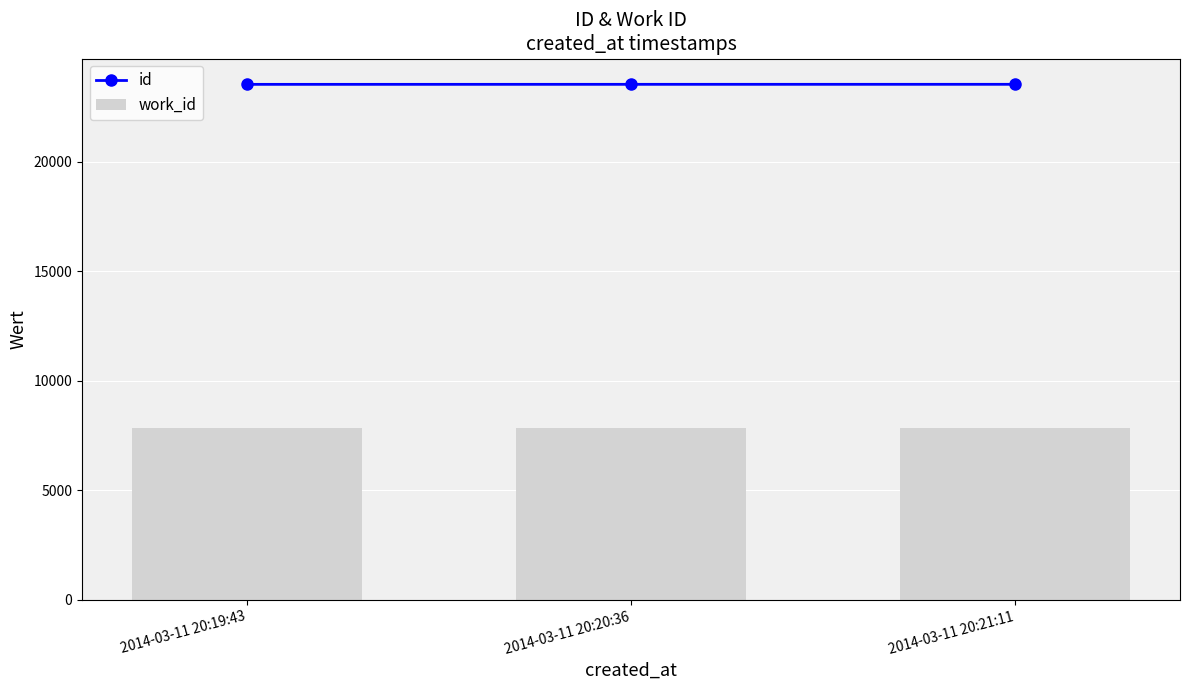

Reading left to right, what are all the values shown in this chart?

id: 23521	23522	23523
work_id: 7833	7833	7833